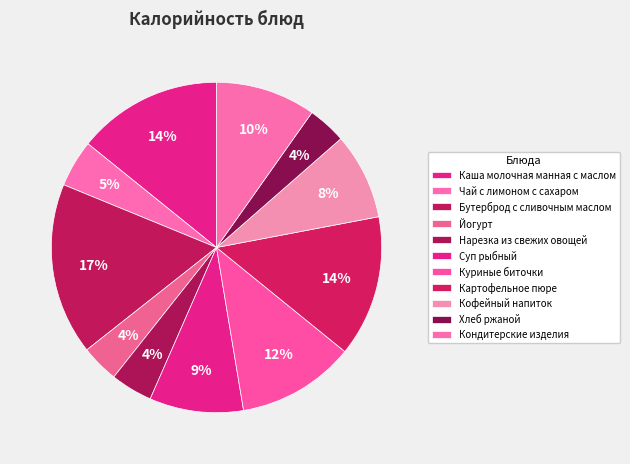

How many segments does this pie chart have?

11